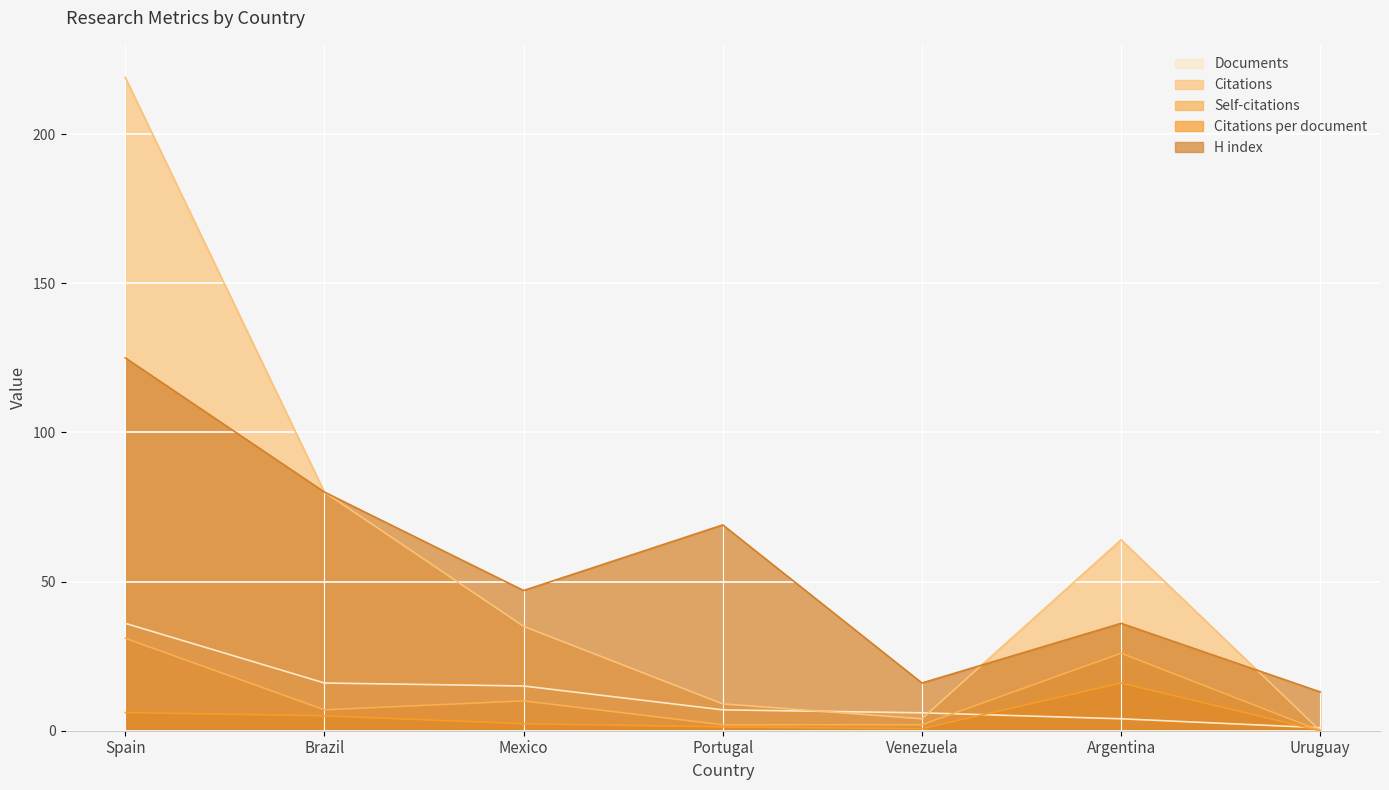

Is it true that Citations equals 43.5 at Argentina?

False